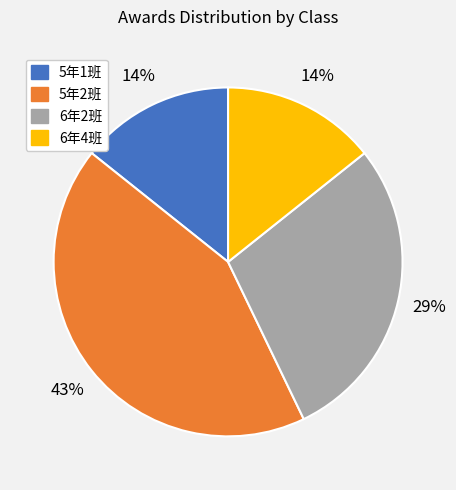

Do 5年1班 and 5年2班 together represent more than half of the pie?

Yes